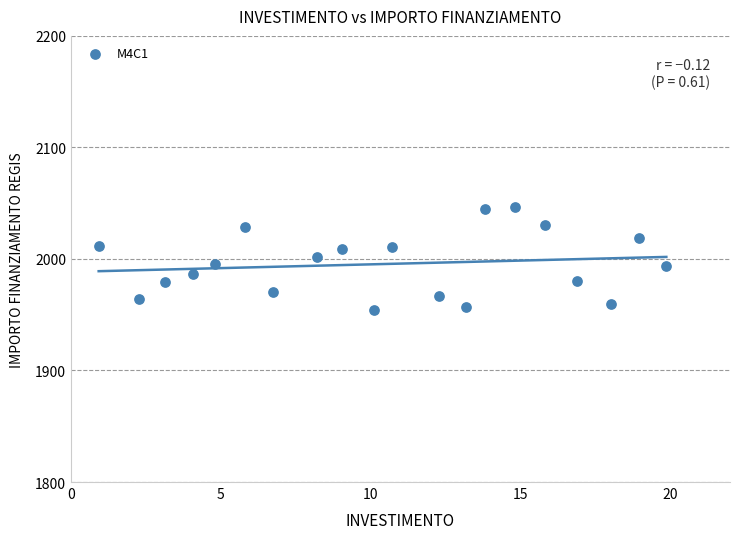

What is the range of Y values (max minus min)?

91.9